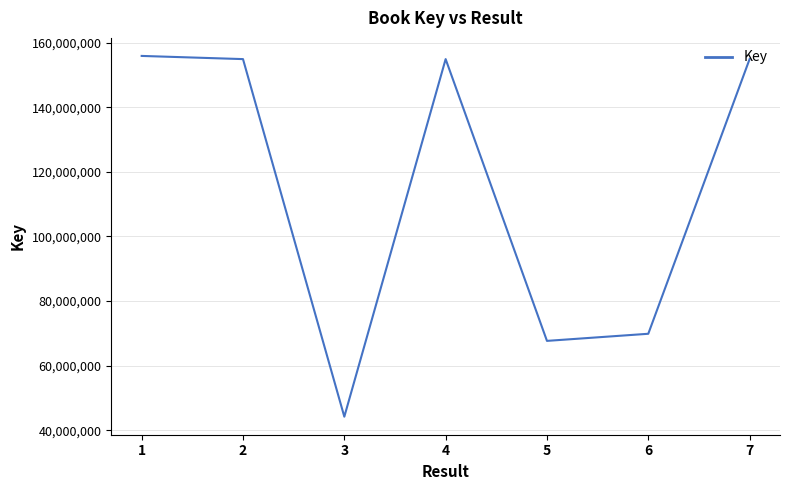

True or false: the data shows 154867407 at 4.

True